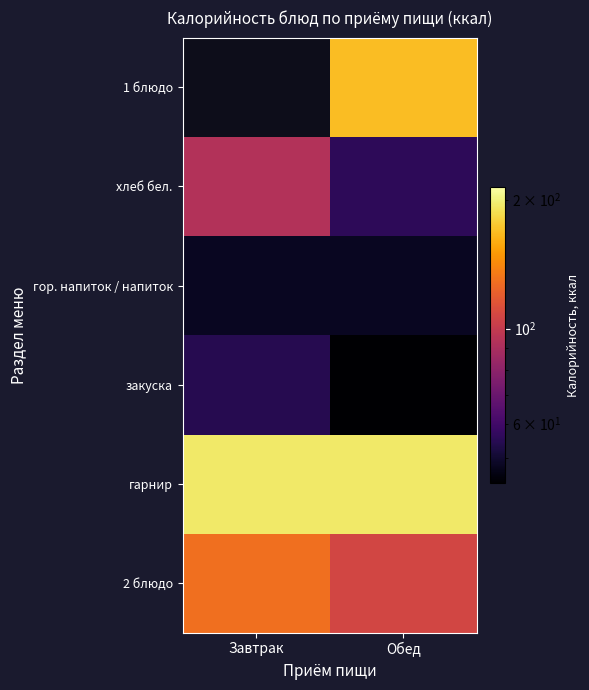

Is the value of гор. напиток / напиток at Обед greater than the value of закуска at Завтрак?

No